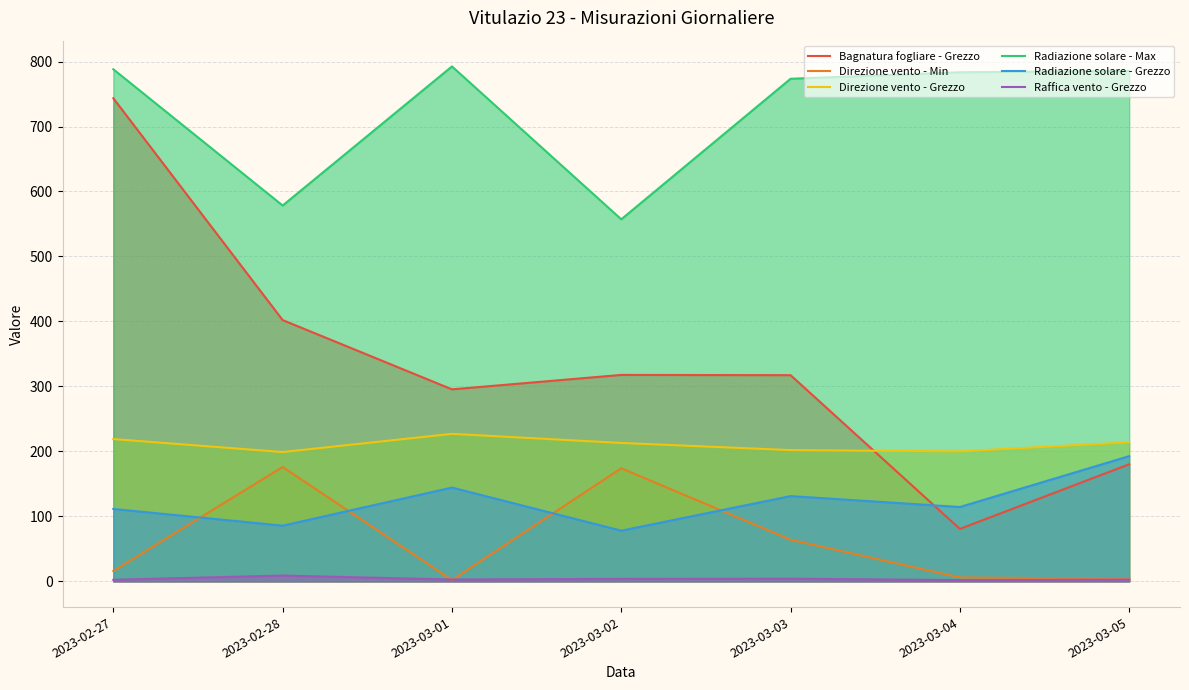

Rank the series at 2023-03-01 from highest to lowest value.

Radiazione solare - Max, Bagnatura fogliare - Grezzo, Direzione vento - Grezzo, Radiazione solare - Grezzo, Raffica vento - Grezzo, Direzione vento - Min